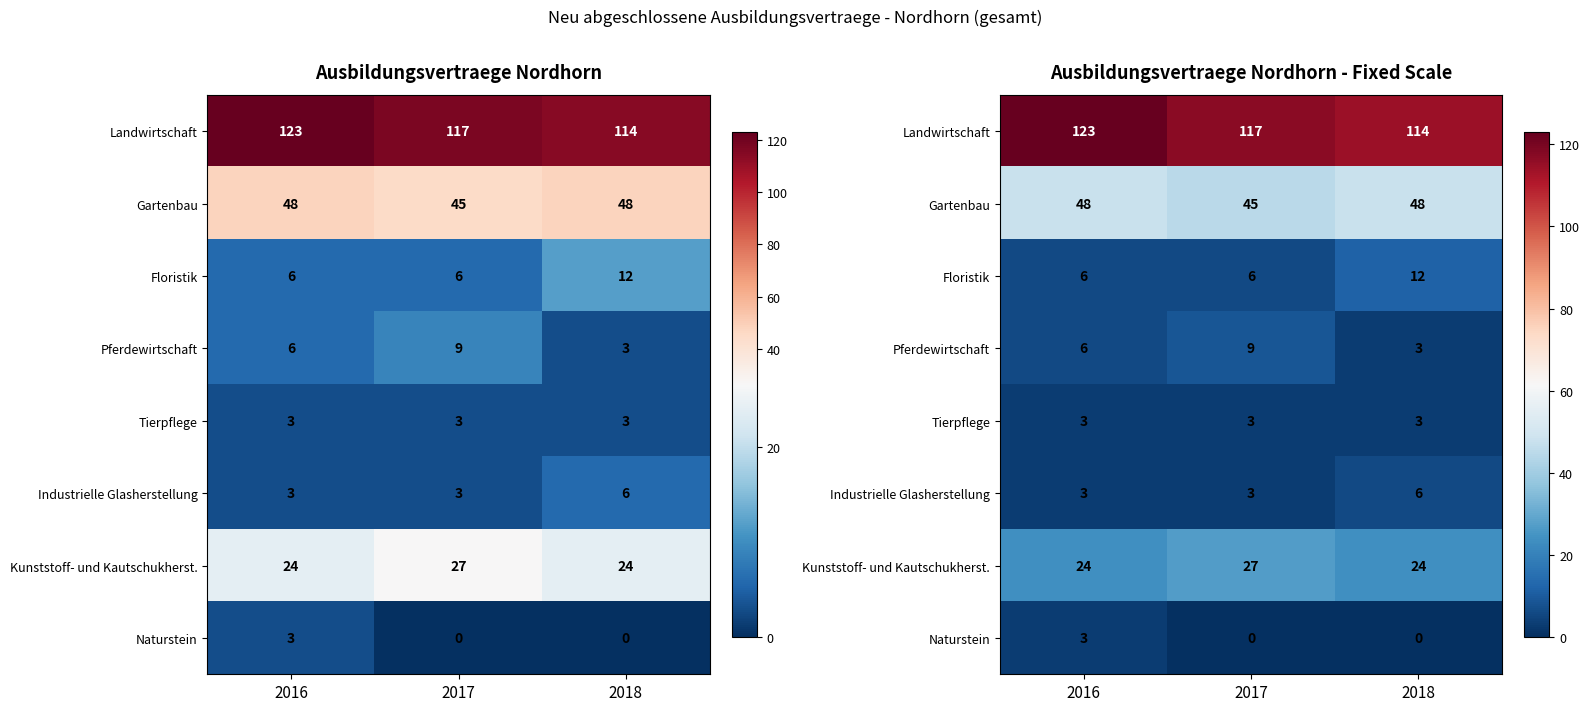

The value of Tierpflege at 2018 is 2. True or false?

False